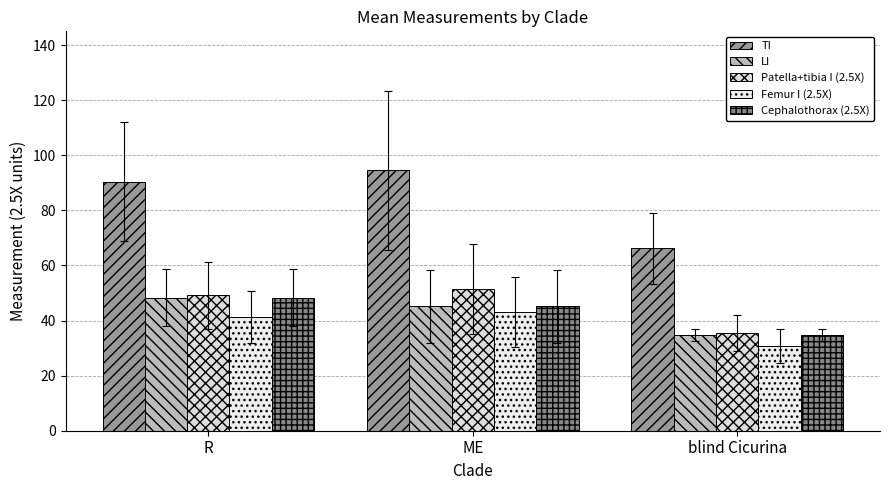

Is the value of LI at R greater than the value of TI at blind Cicurina?

No